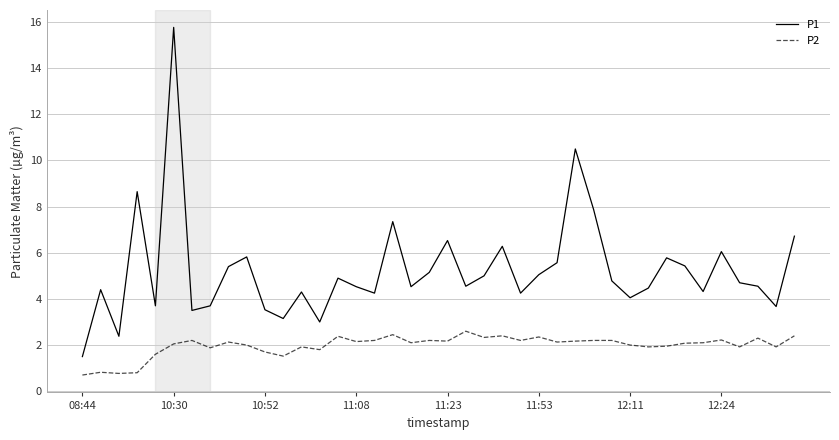

Does the chart display data point markers on the line(s)?

No